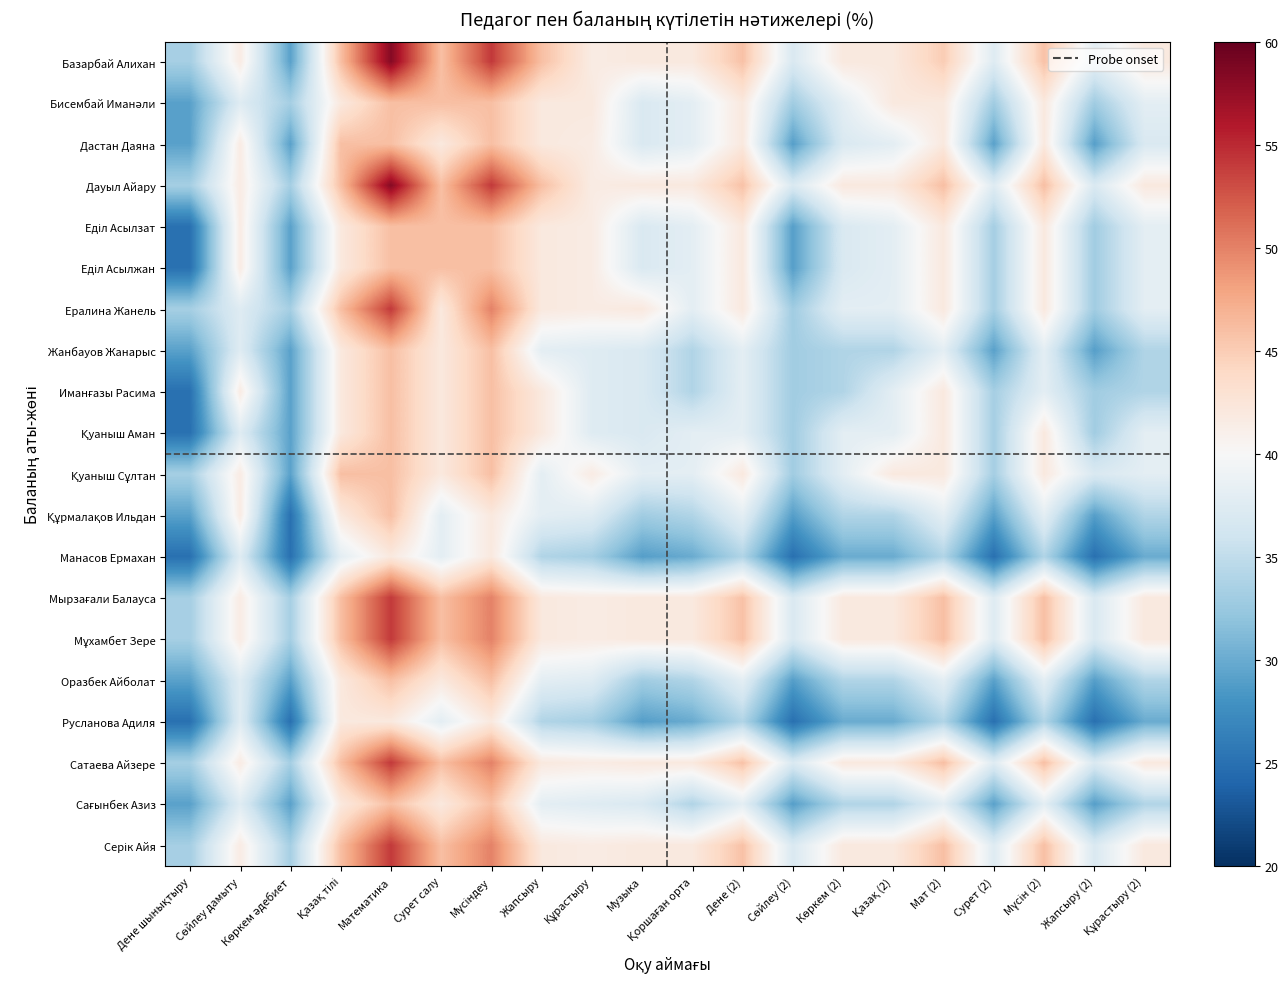

At how many categories does at least one series exceed 27?

20